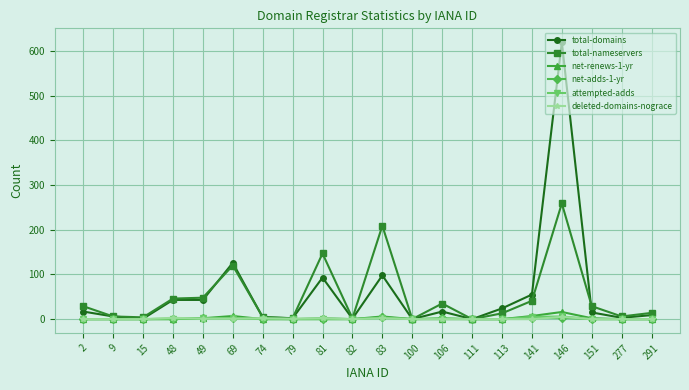

Which series has the largest range (max minus min)?

total-domains